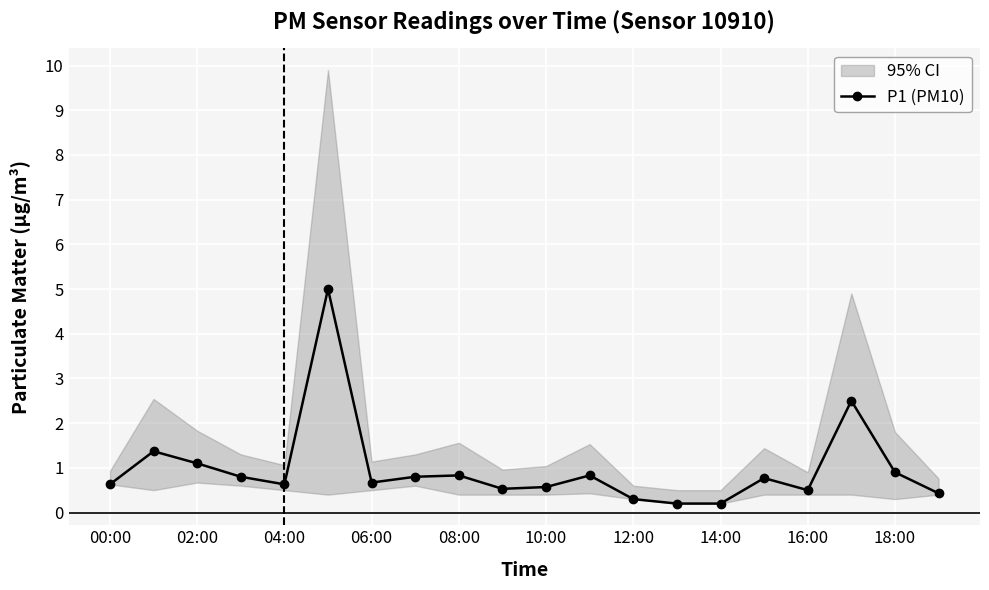

What is the difference between the second highest and second lowest values?

2.3